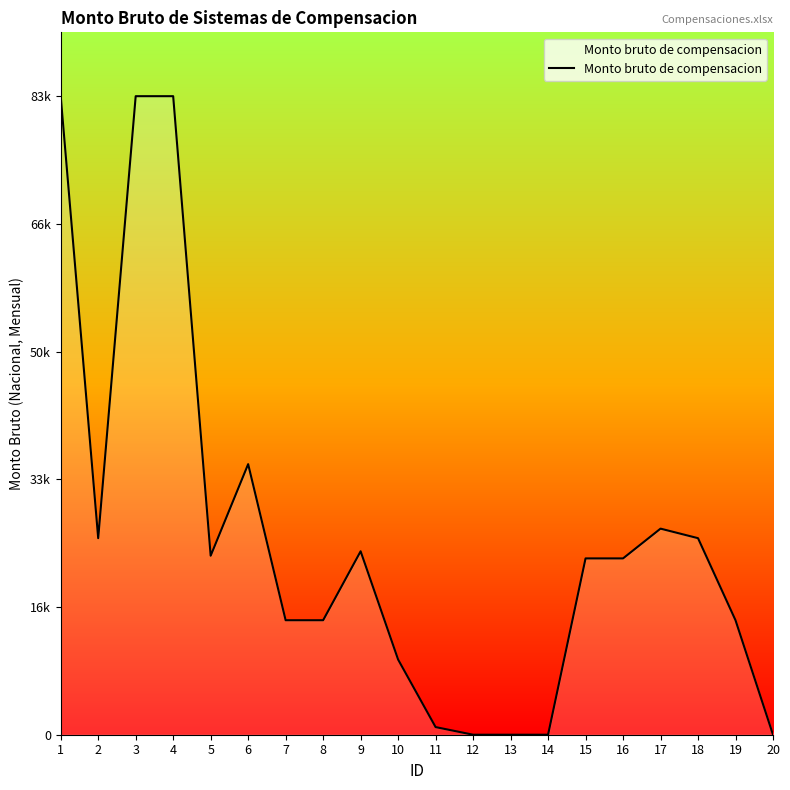

Is this an area chart (filled region under the line)?

Yes